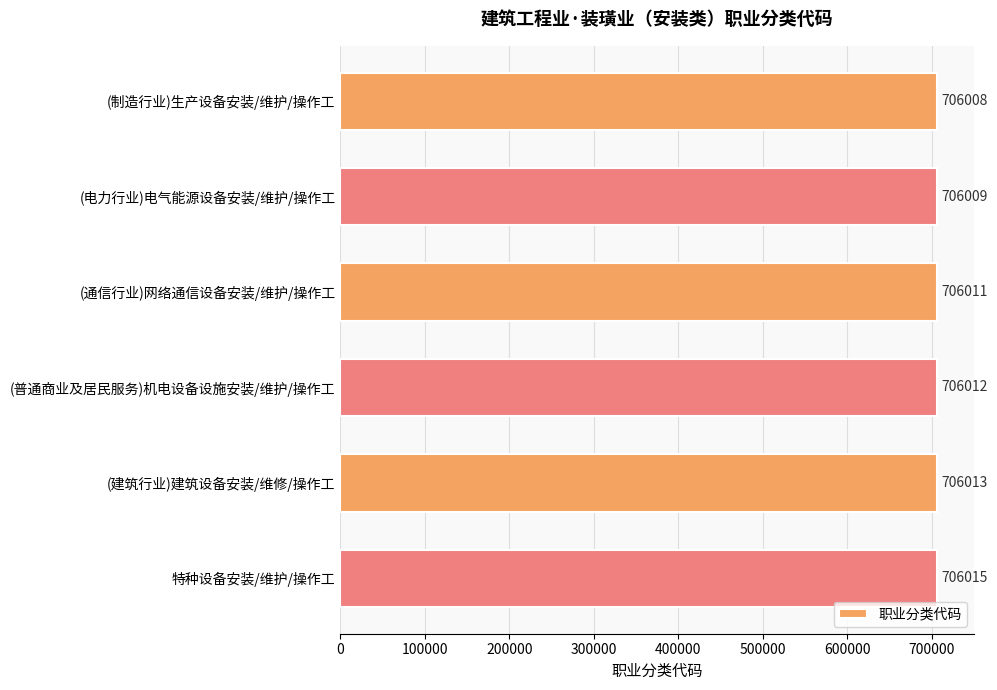

Is it true that the value at (建筑行业)建筑设备安装/维修/操作工 is 706013?

True